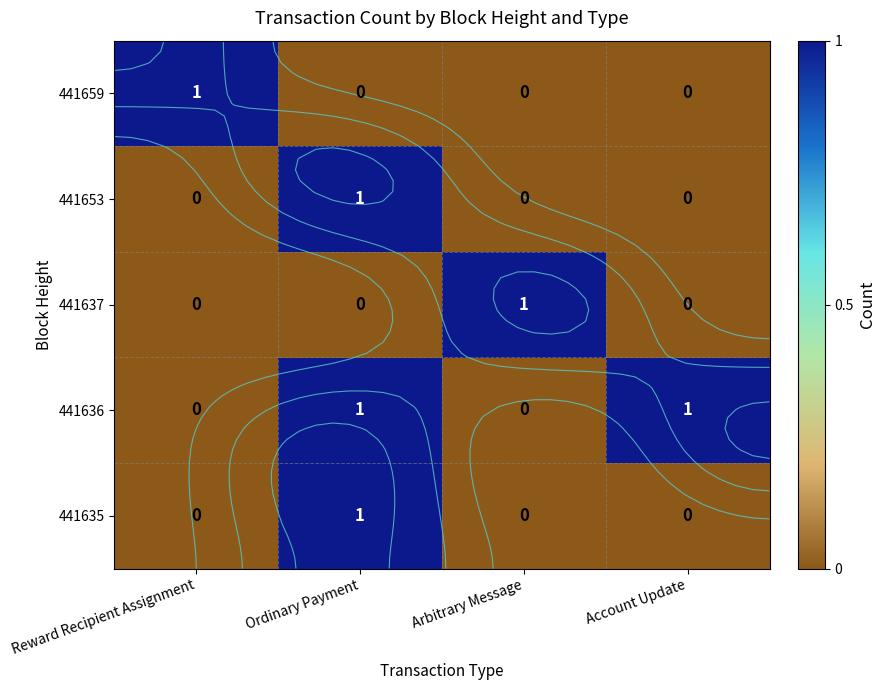

Where is 441635 nearest to the value 0?

Reward Recipient Assignment